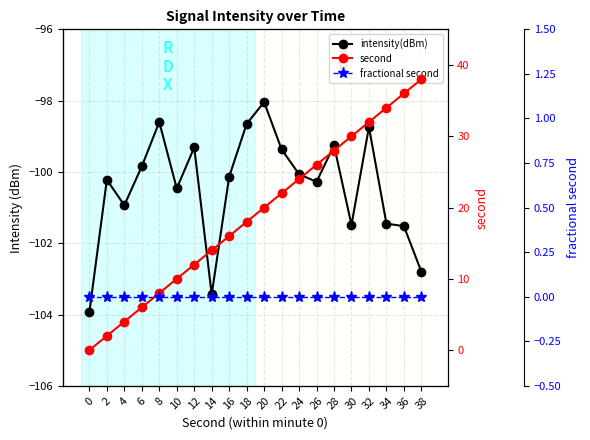

True or false: fractional second and intensity(dBm) cross at least once.

False